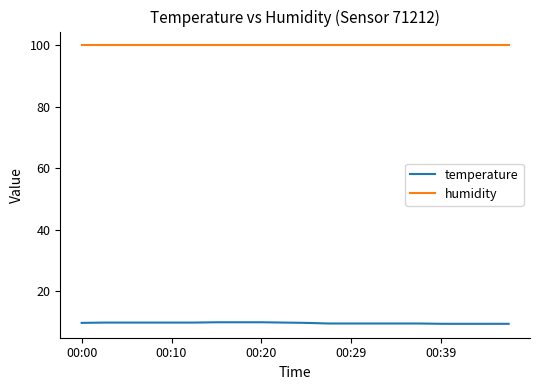

What is the highest value of the temperature series?

9.9